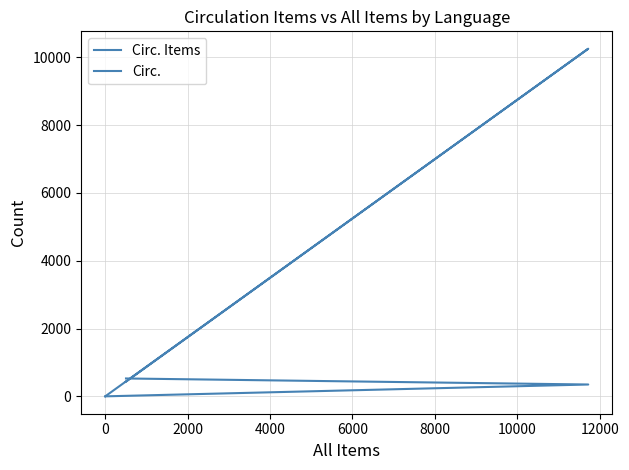

Count the number of categories in the chart.

6